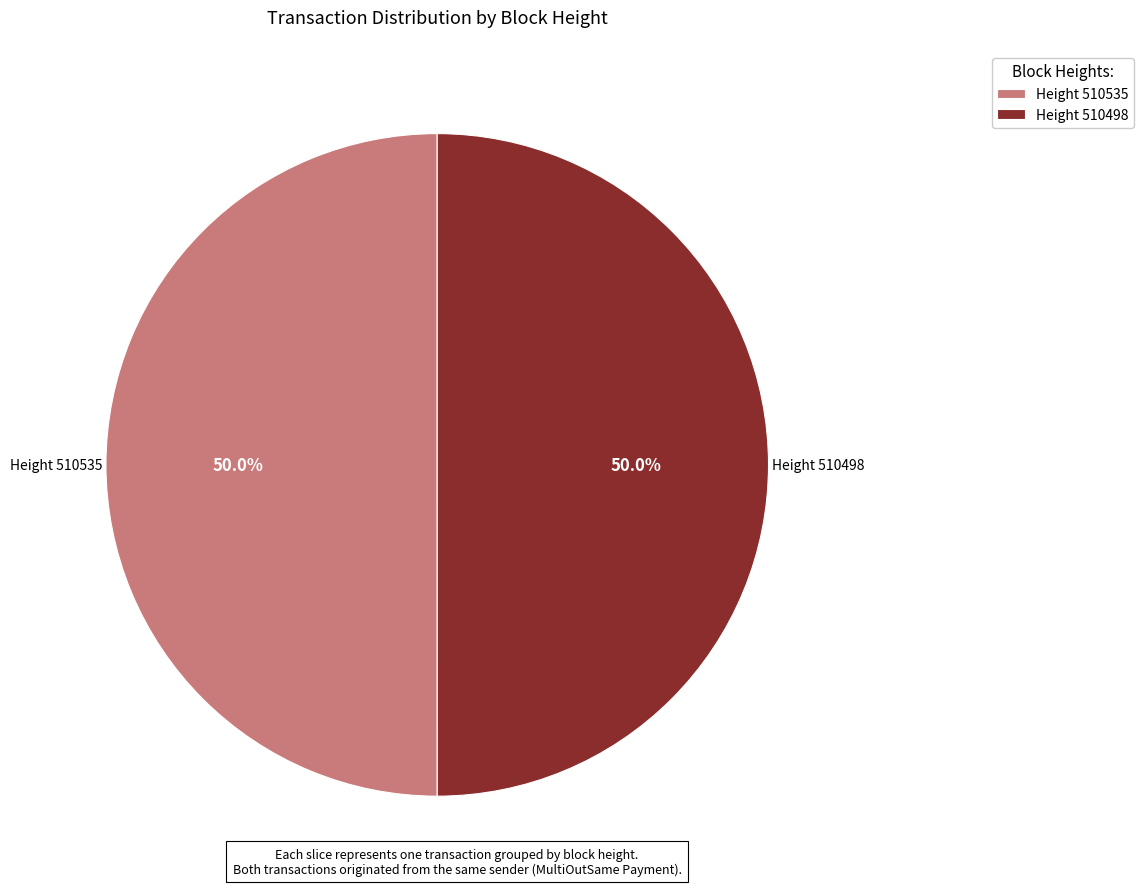

What portion of the pie excludes Height 510535?

50.0%